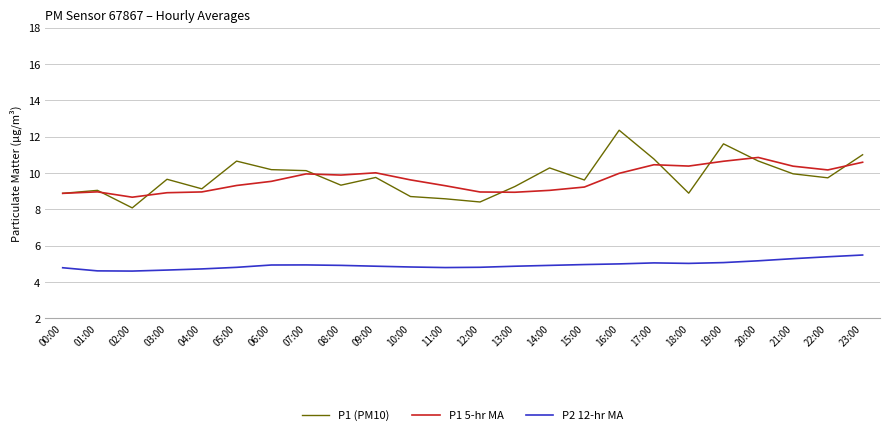

Which series has the widest spread of values?

P1 (PM10)